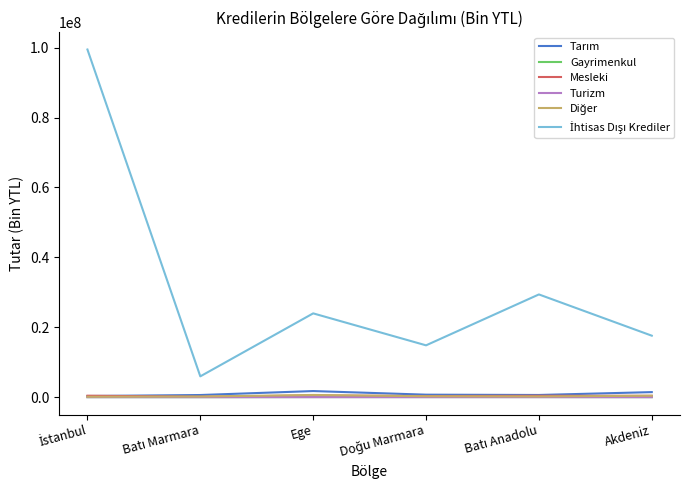

Which series has the widest spread of values?

İhtisas Dışı Krediler